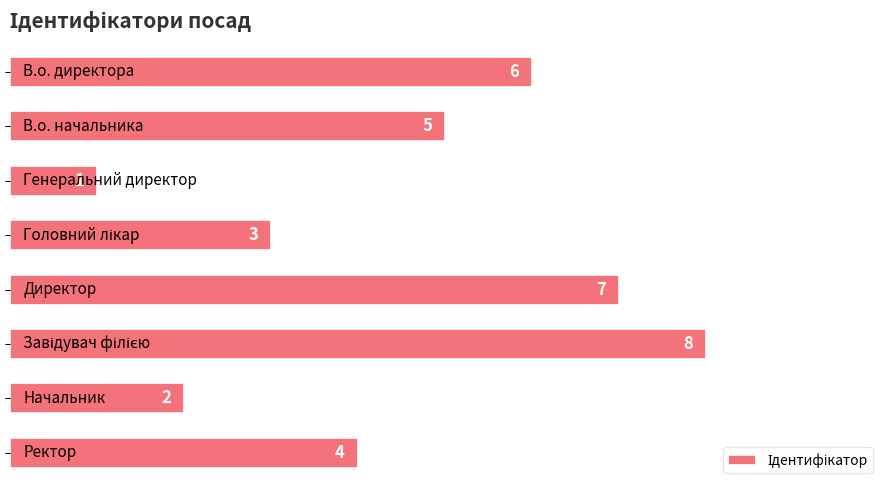

What is the value of the 8th bar from the top?

4